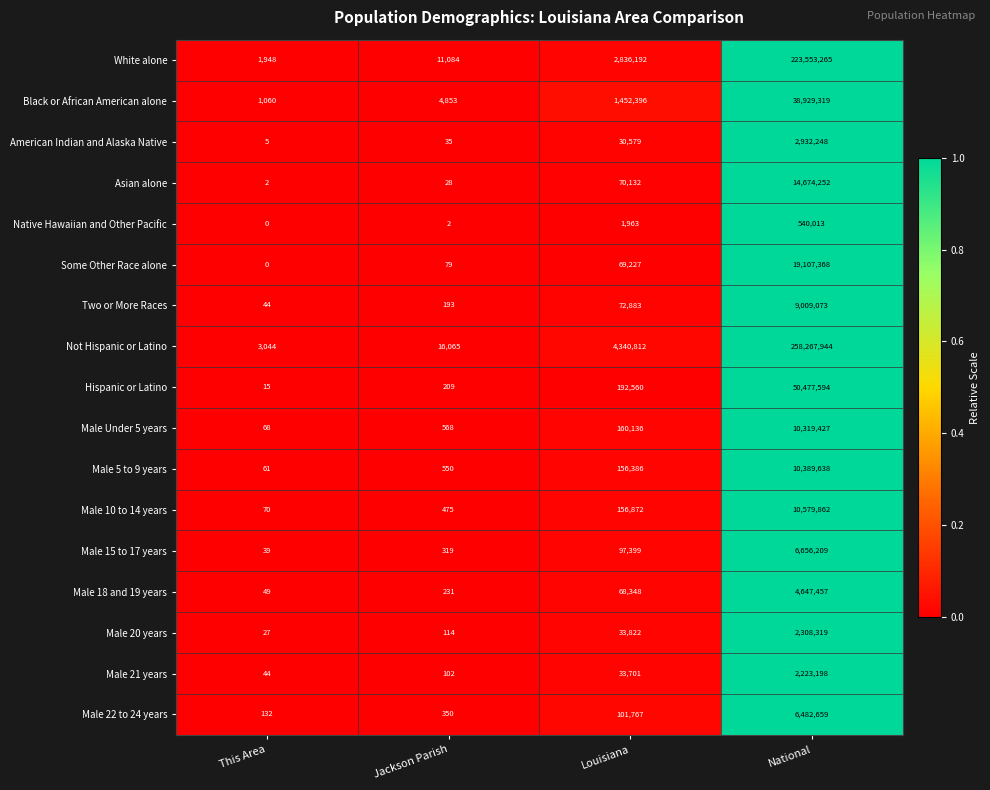

Where is Male 10 to 14 years nearest to the value 5289966?

Louisiana